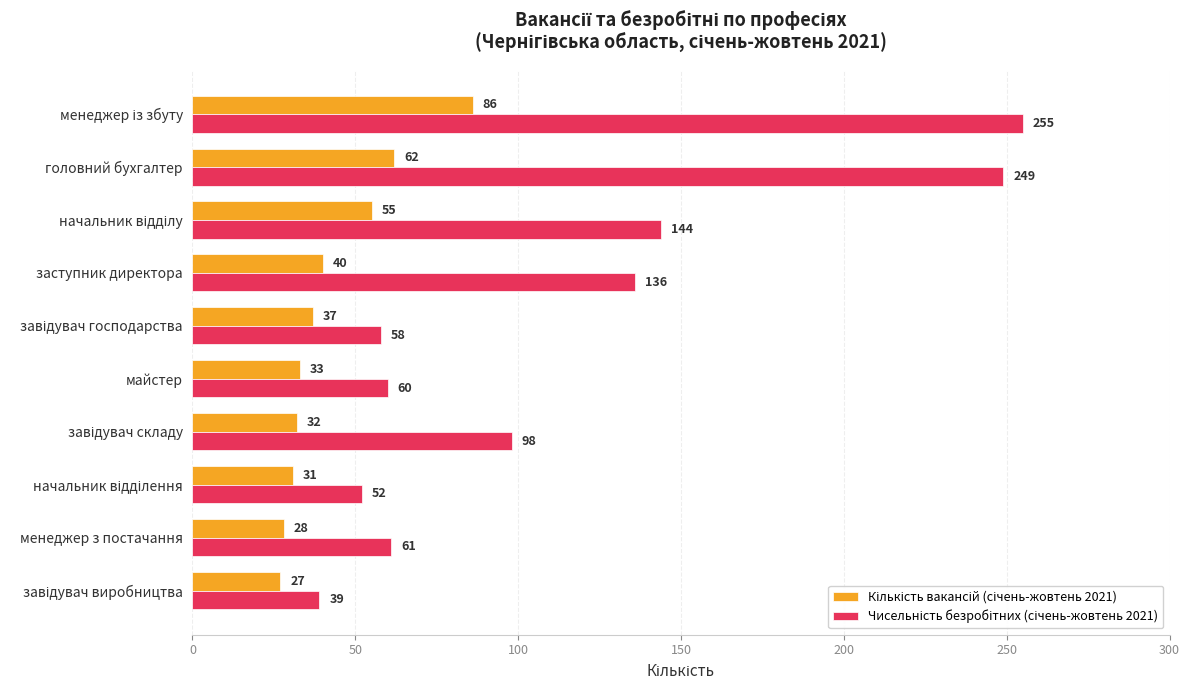

What is the greatest value displayed?

255